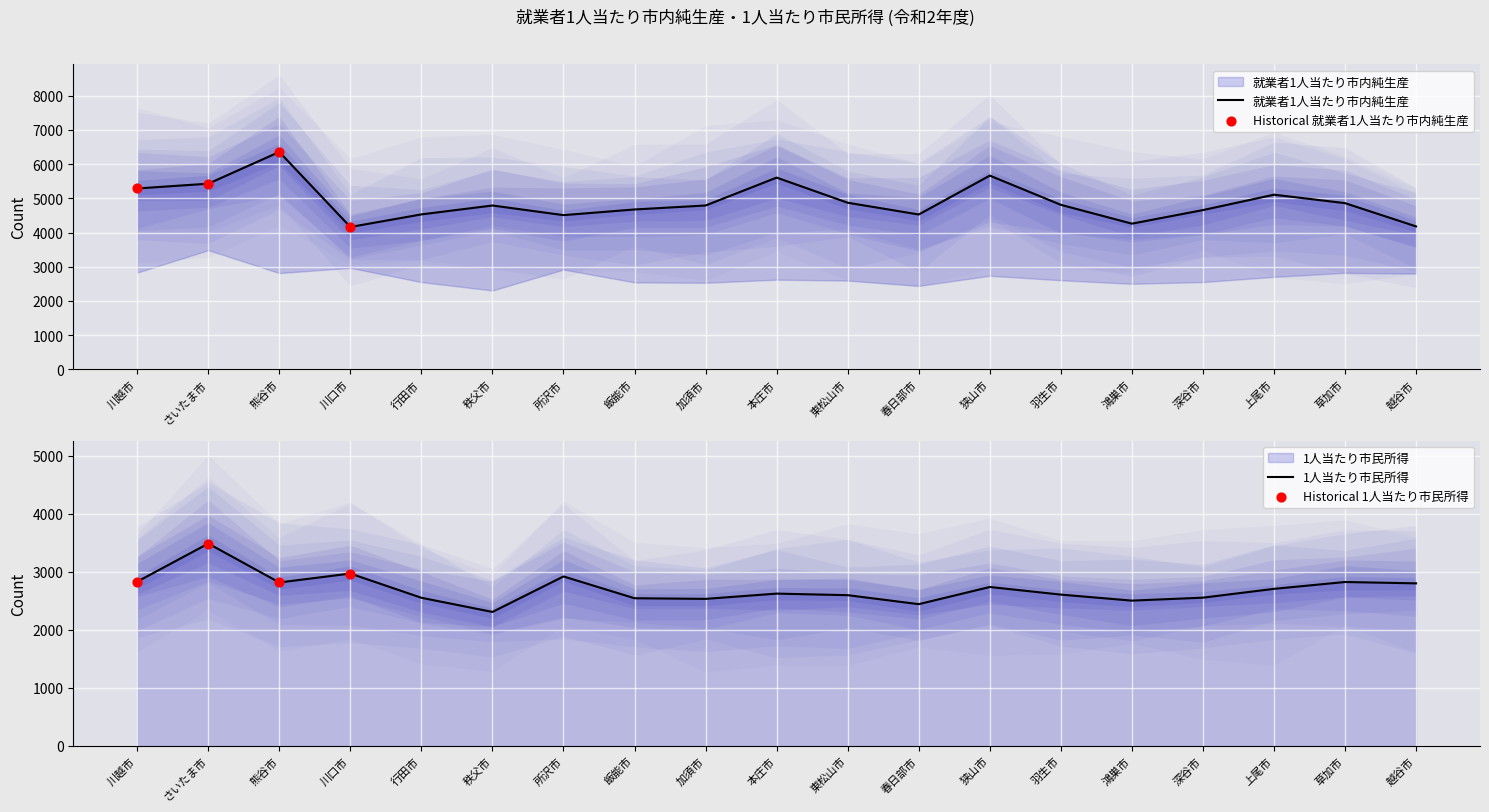

Is the value of 就業者1人当たり市内純生産 at 飯能市 greater than the value of 1人当たり市民所得 at 川越市?

Yes